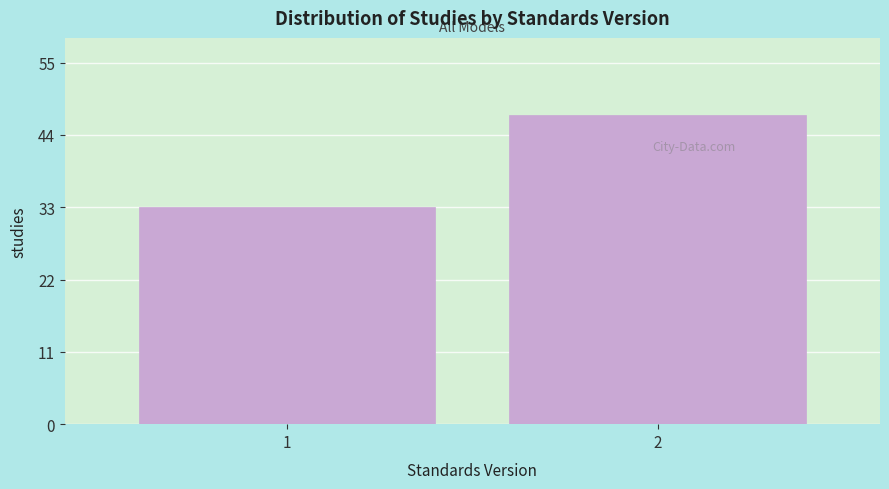

Reading right to left, transcribe all the data shown in this chart.

47	33